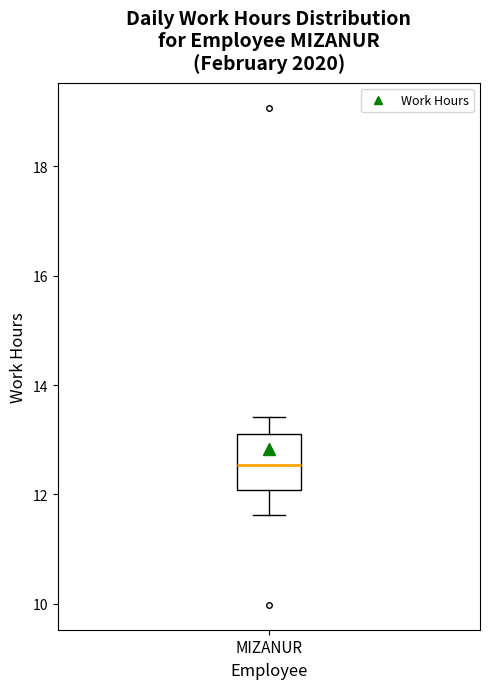

Read this box plot against the y-axis: the position of the median line, the range covered by the box, and the ends of both whiskers. The values are not printed on the chart, so give them approximately, as read against the axis.

median 12.6, box 12.0 to 13.2, whiskers 11.6 to 13.4